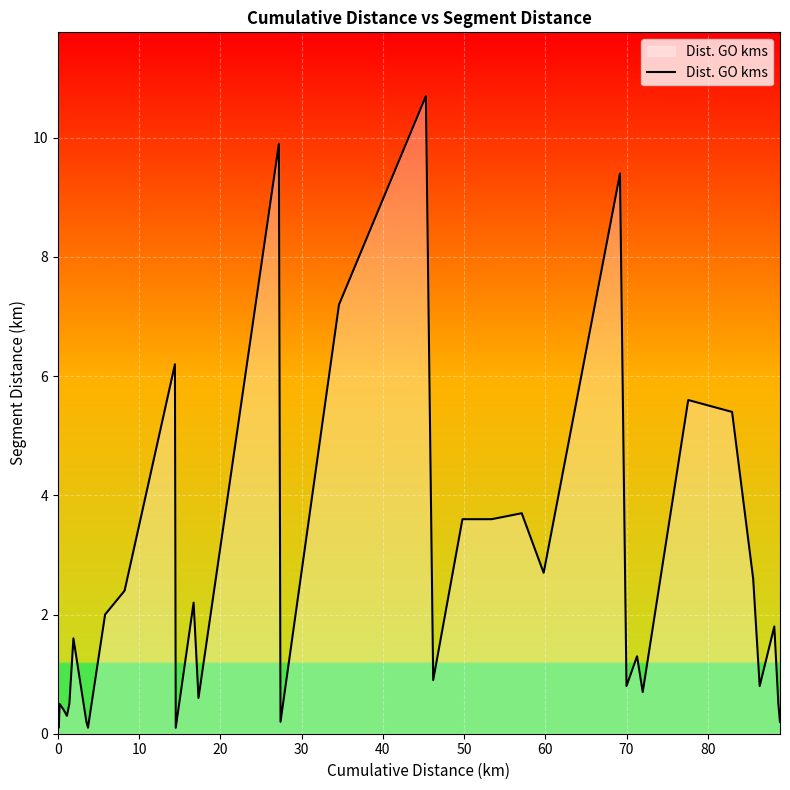

What is the greatest value displayed?

10.7